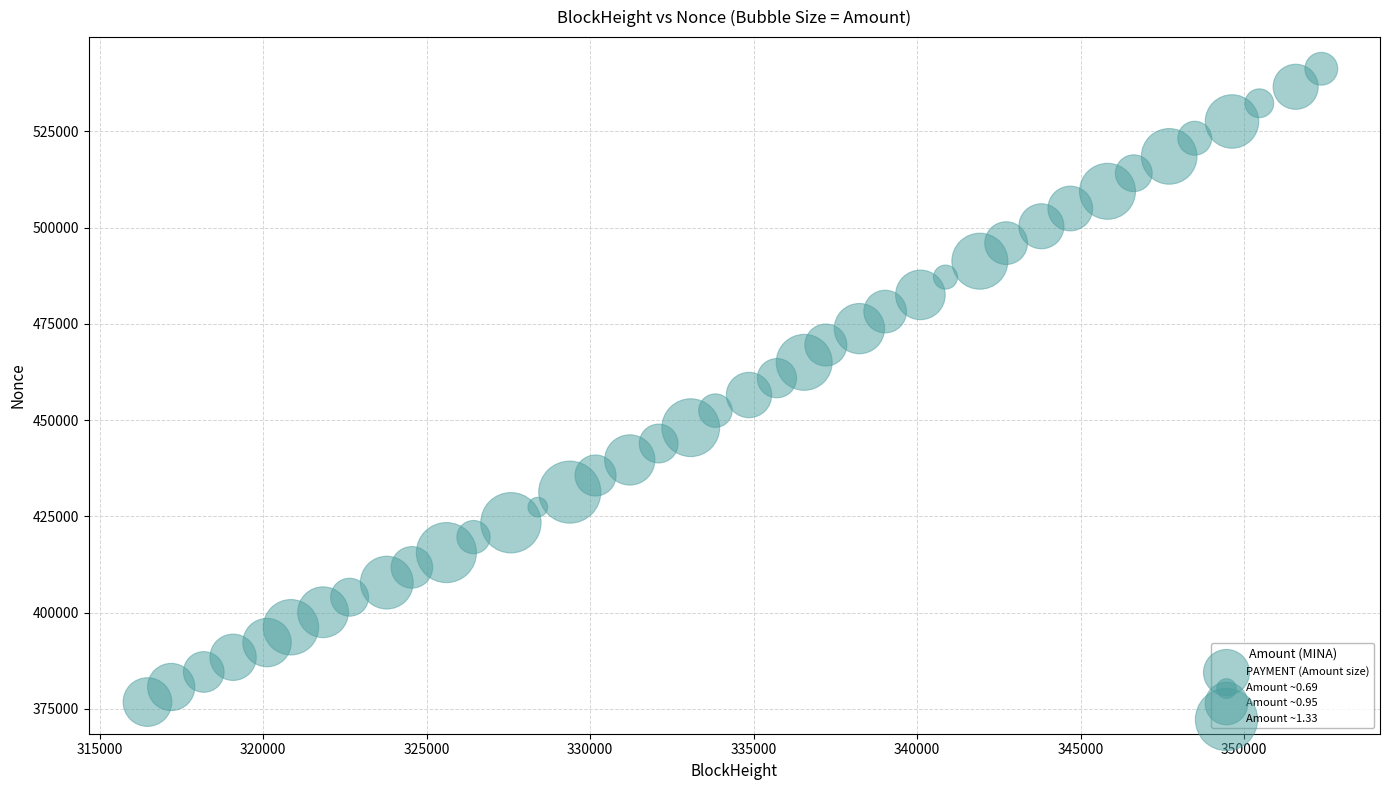

What is the range of X values (max minus min)?

35898